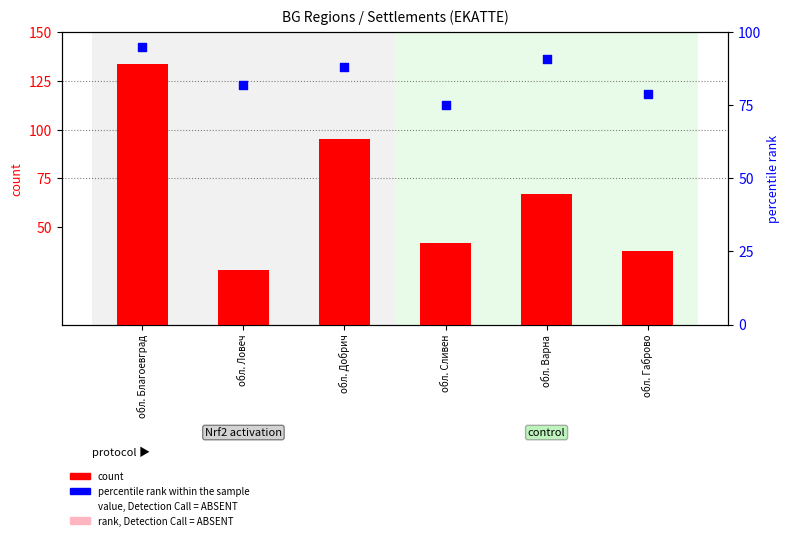

Which series reaches the maximum Y coordinate?

count